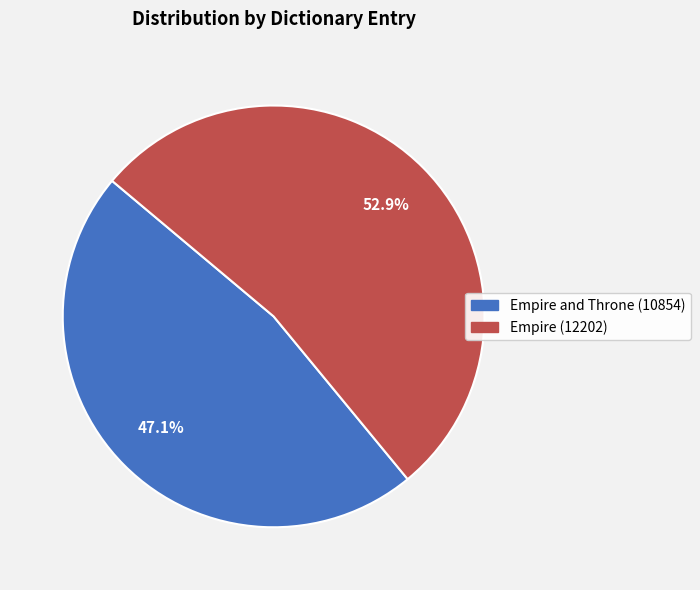

Between Empire (12202) and Empire and Throne (10854), which is larger?

Empire (12202)